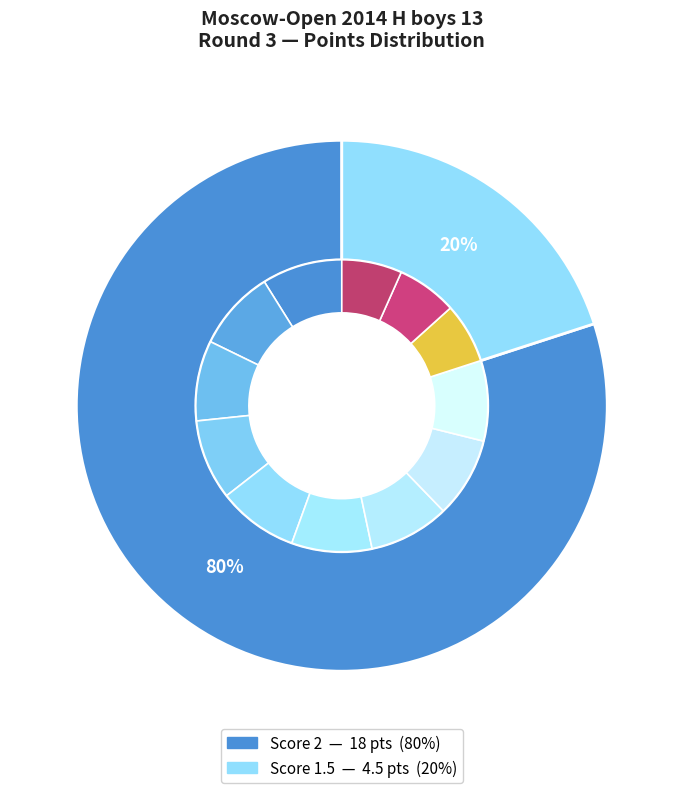

Is it true that Popov Oleg is 16% of the pie?

False